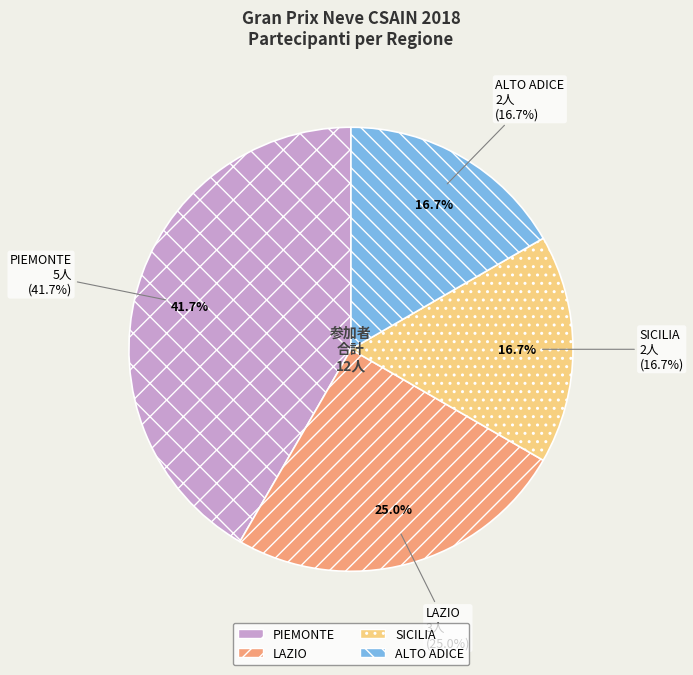

To the nearest percent, what is the difference between the largest and smallest slice percentages?

25%